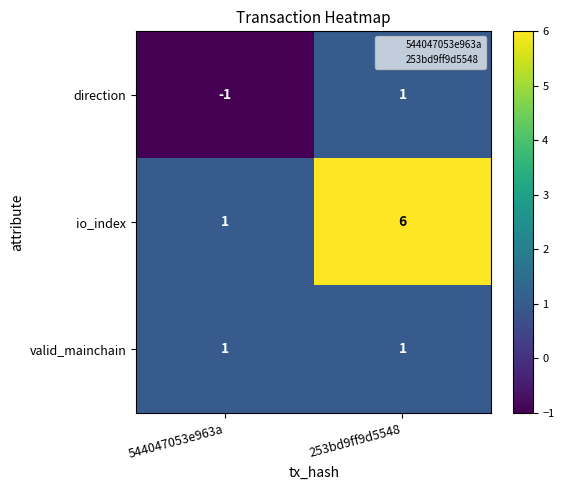

Rank the categories by io_index value from lowest to highest.

544047053e963a, 253bd9ff9d5548